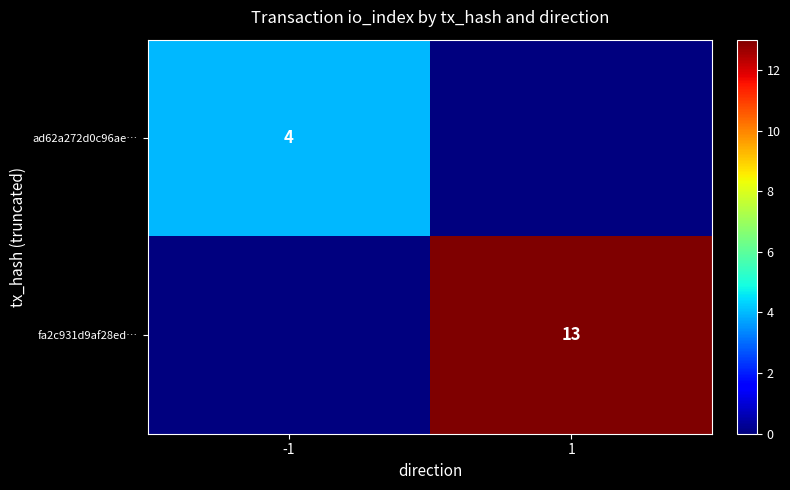

The value of fa2c931d9af28ed… at 1 is 5. True or false?

False